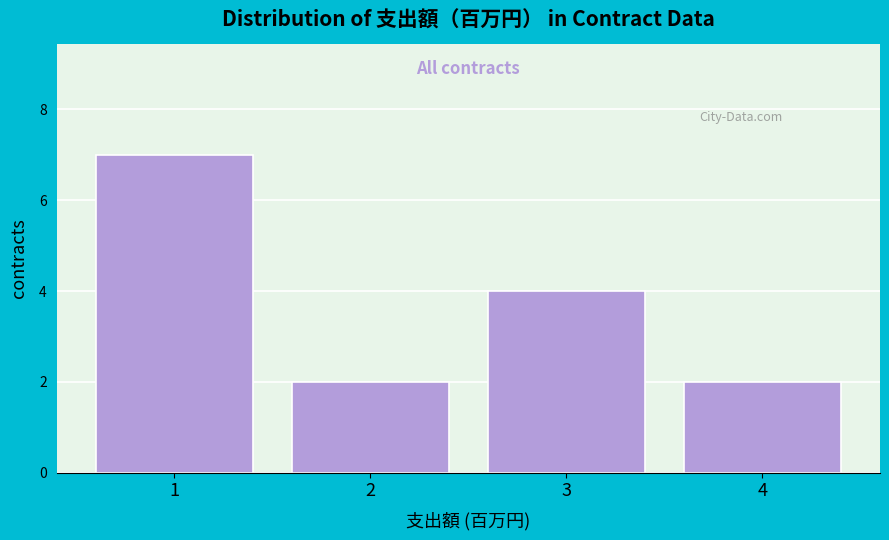

Reading left to right, transcribe all the data shown in this chart.

7	2	4	2